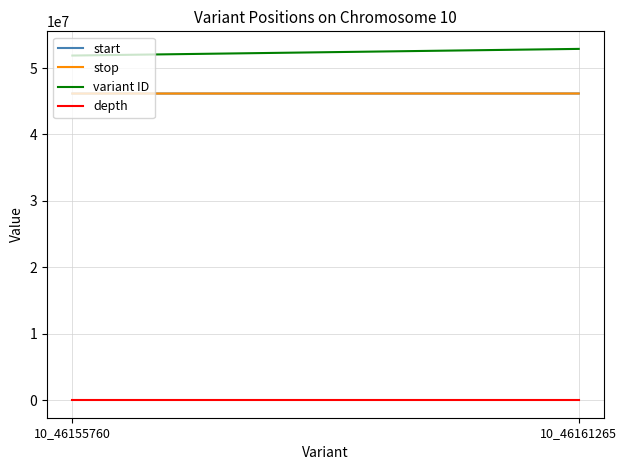

How many lines are shown in the chart?

4